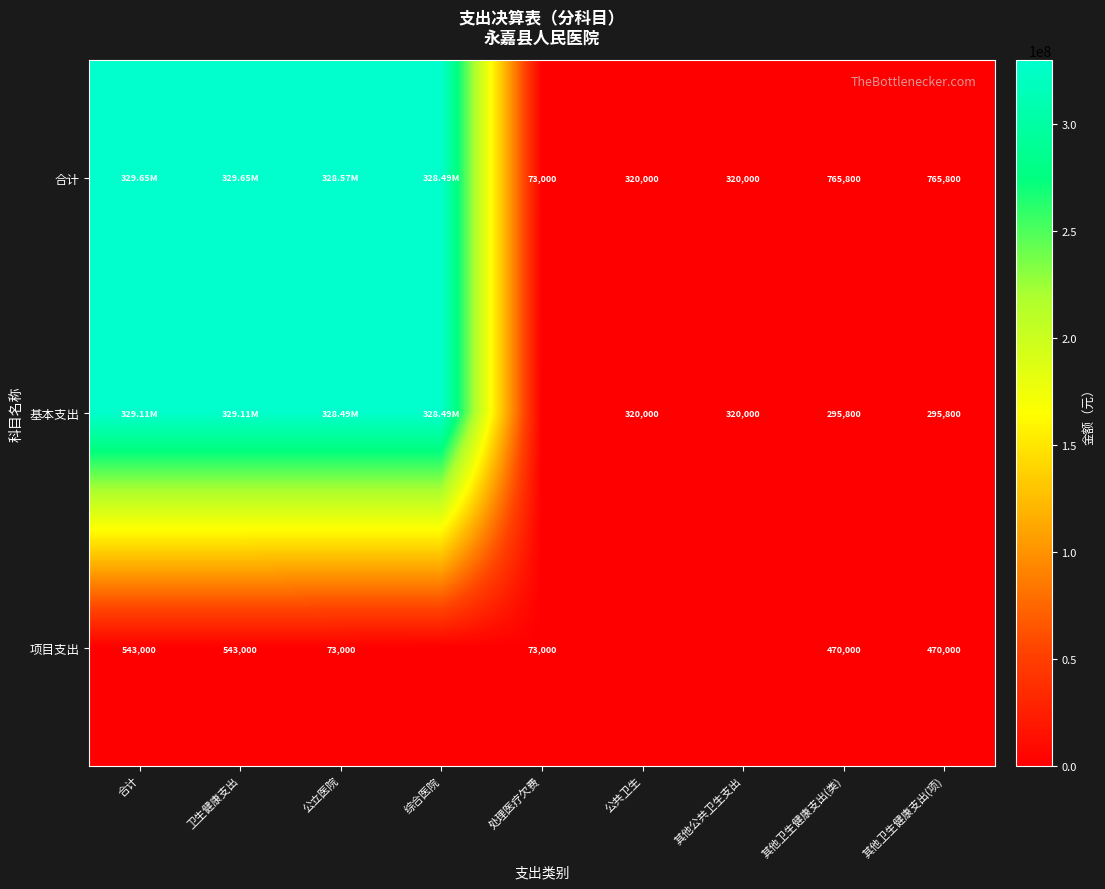

What is the greatest value displayed?

329650988.5